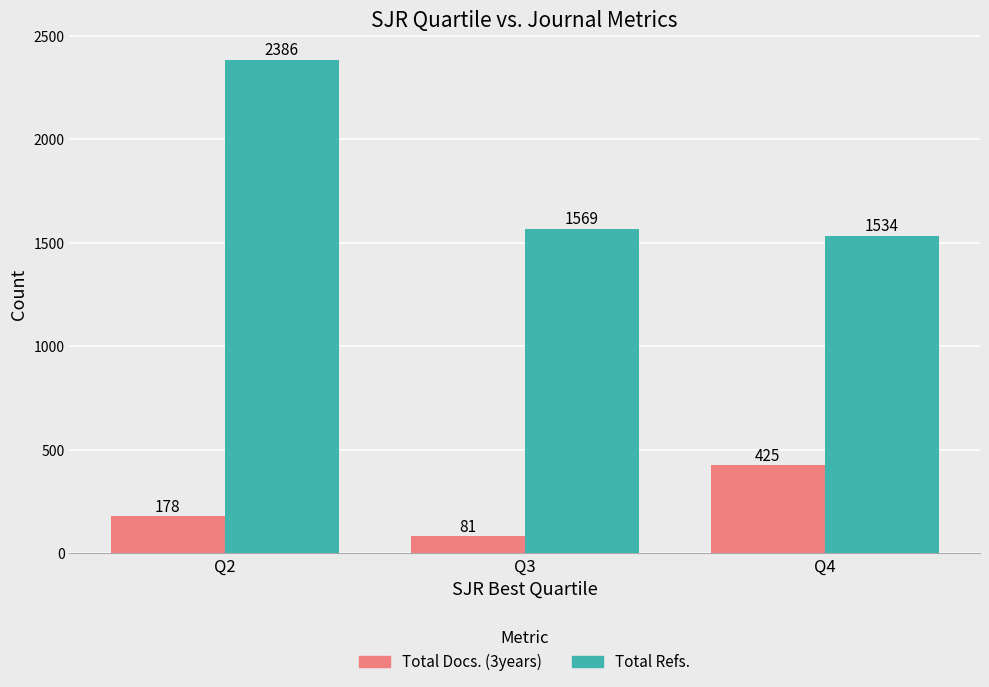

Is the value of Total Docs. (3years) at Q3 greater than the value of Total Refs. at Q2?

No